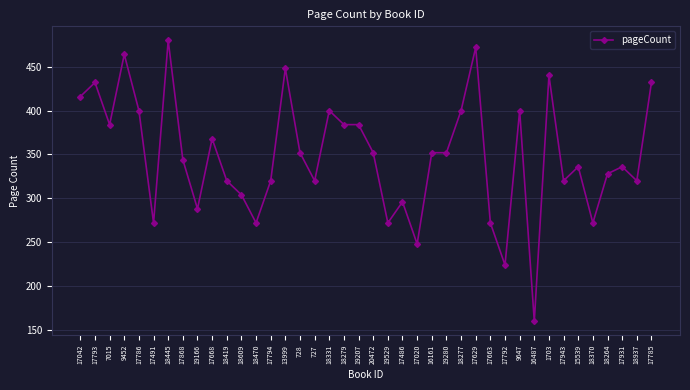

At which category does the chart reach its minimum across all series?

16487